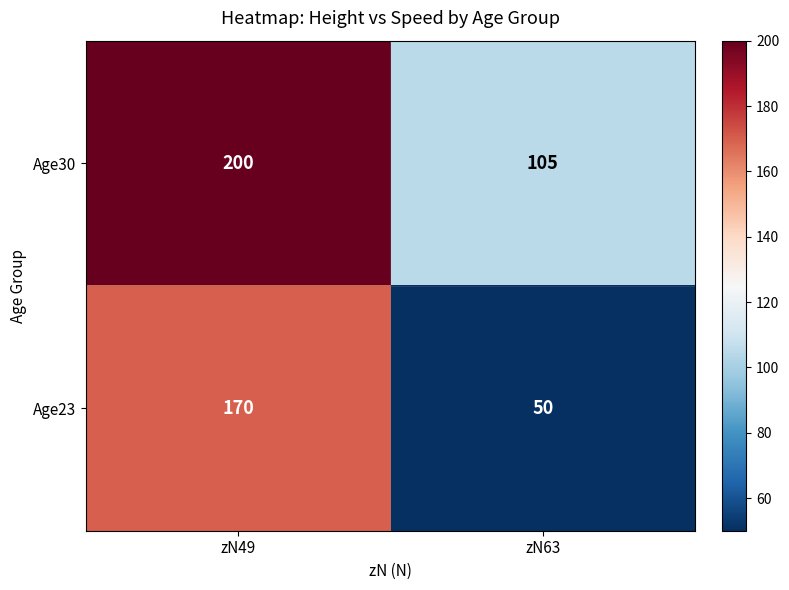

At which label is Age30 closest to 152?

zN63